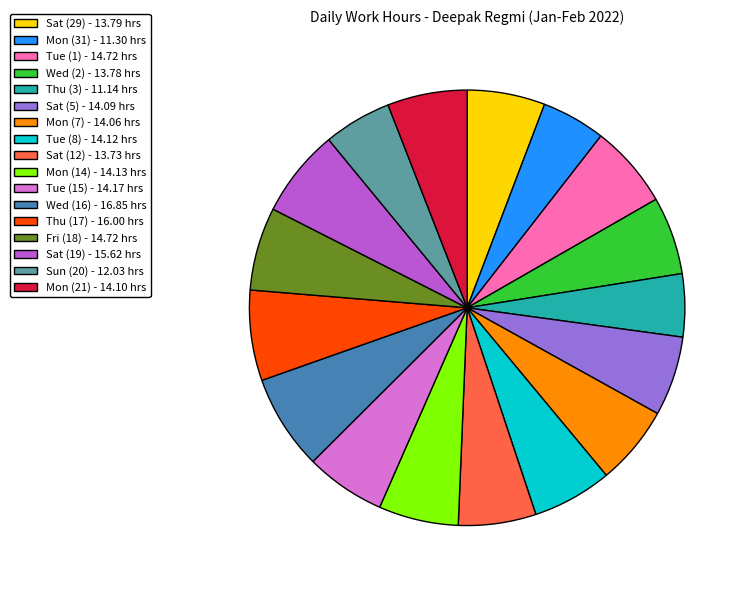

Does Tue (15) - 14.17 hrs represent more than half of the total?

No